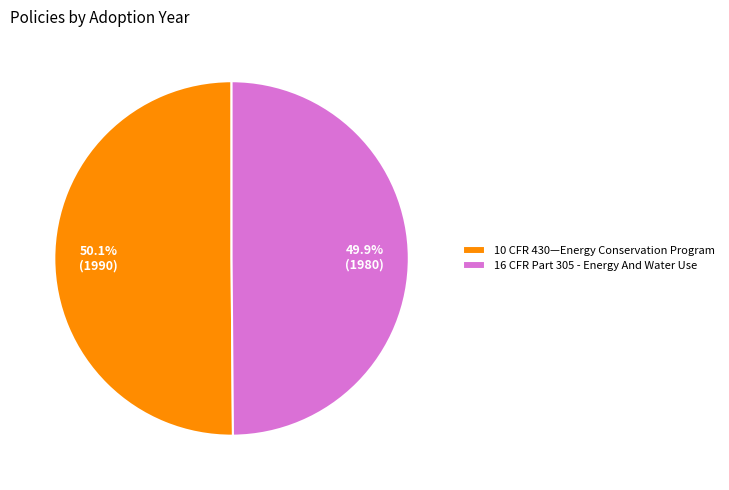

How much of the chart is everything except 10 CFR 430—Energy Conservation Program?

49.9%